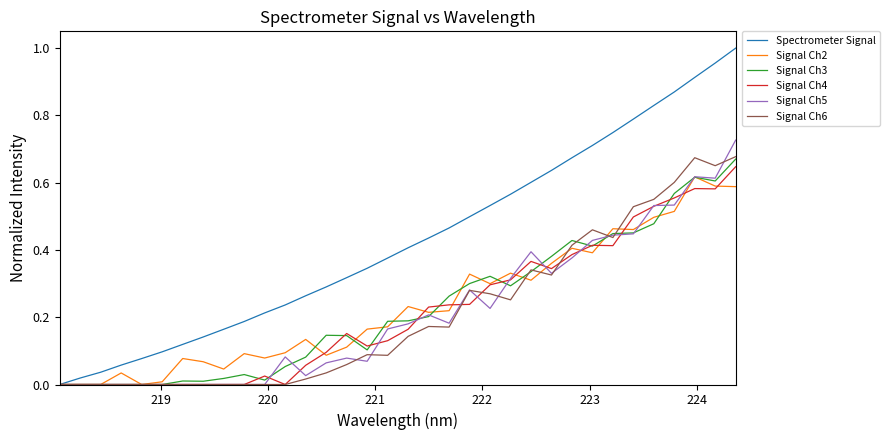

Which series has the largest total across all categories?

Spectrometer Signal